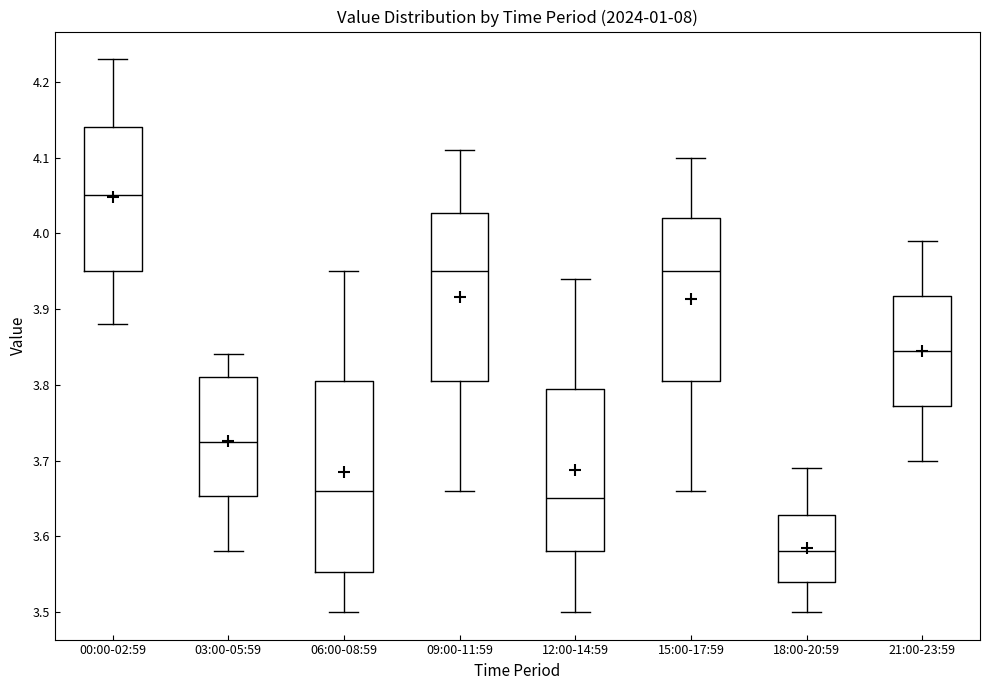

Where does the lower whisker of the box for 03:00-05:59 end on the y-axis? The values are not printed on the chart, so give them approximately, as read against the axis.

3.58